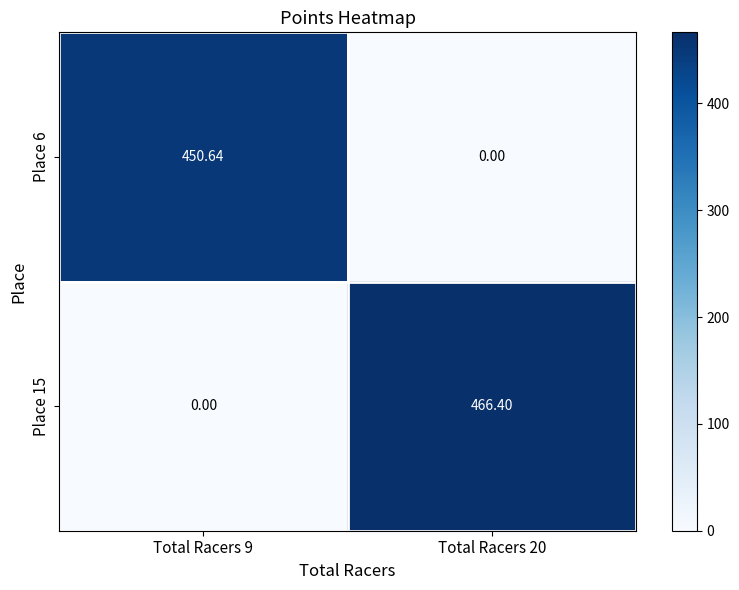

How many data points in Place 15 are less than 466?

1